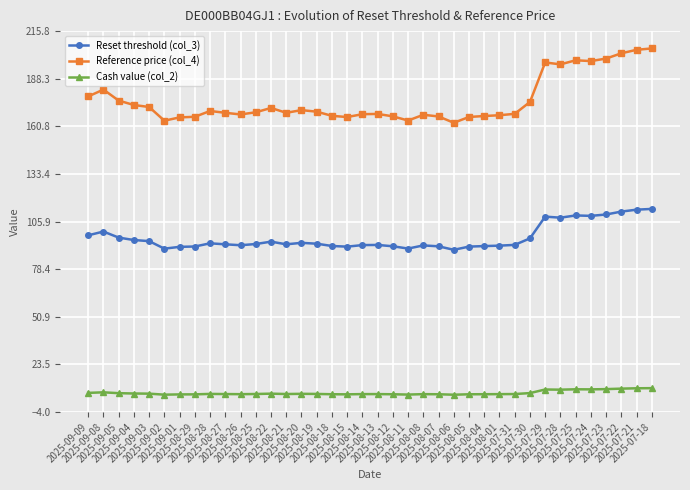

True or false: Reference price (col_4) and Reset threshold (col_3) intersect in this chart.

False